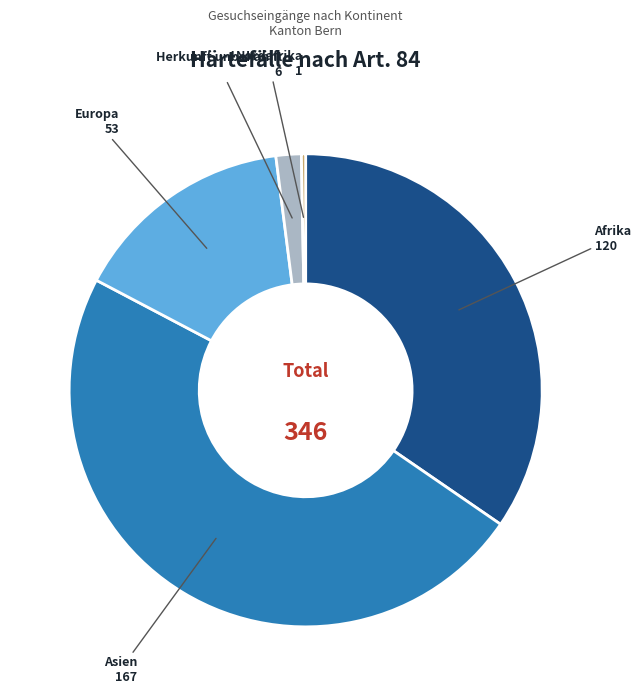

The Asien slice represents 43% of the pie. True or false?

False